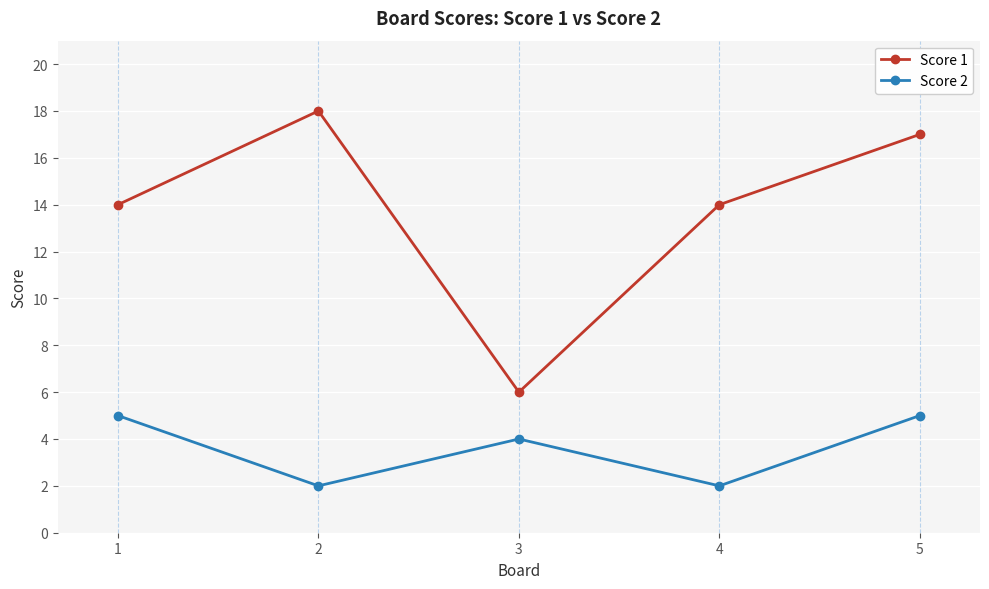

At 5, list the series in order from largest to smallest.

Score 1, Score 2